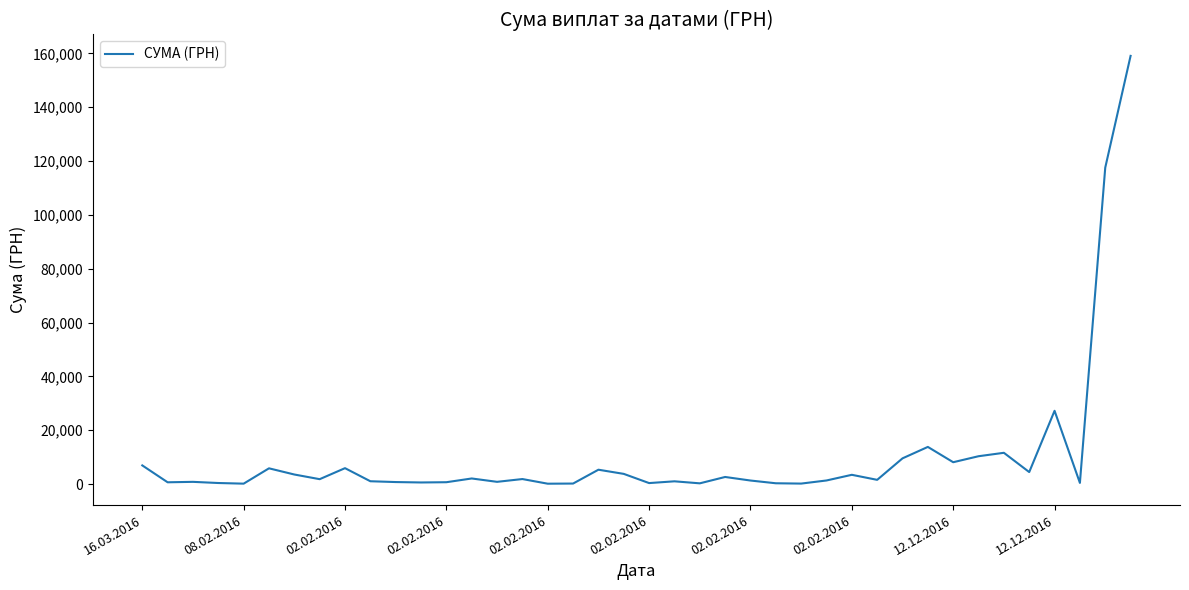

What is the difference between the maximum and minimum values?

158975.7